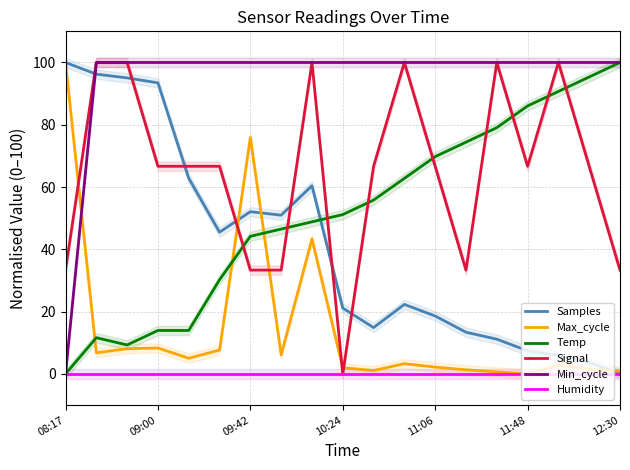

How many data points in Min_cycle are less than 100?

1